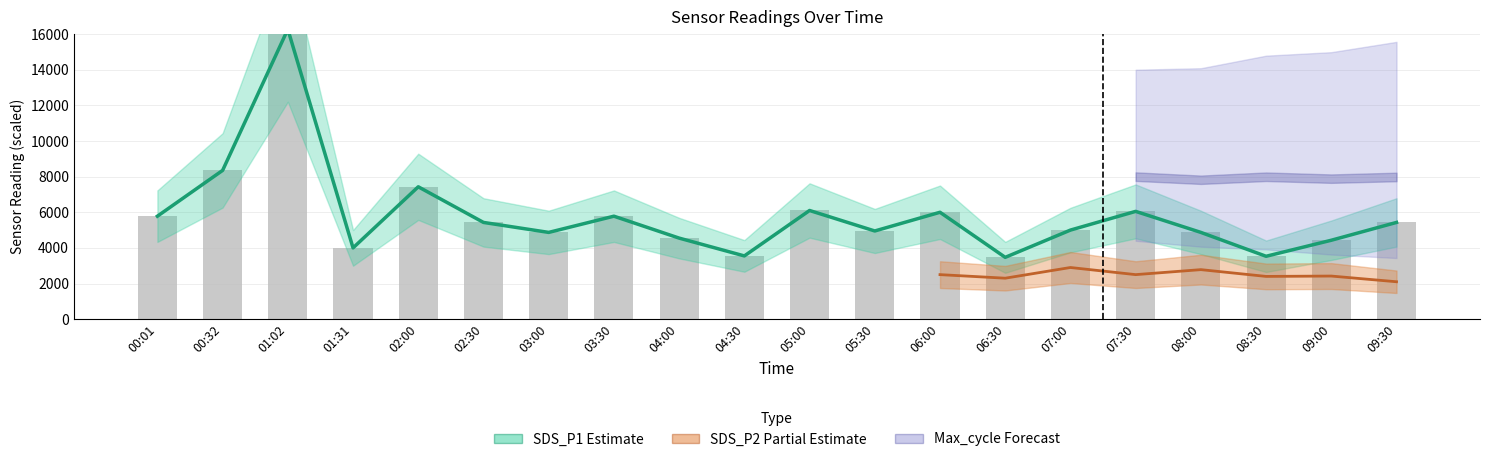

Which has a higher value, 04:00 or 04:30?

04:00